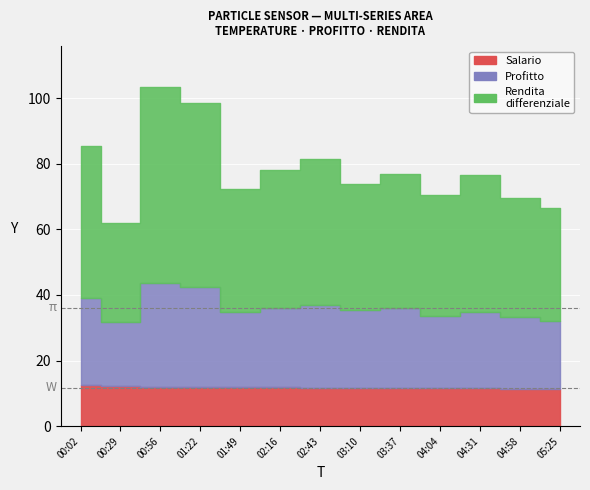

Reading left to right, transcribe all the data shown in this chart.

Salario: 00:02=12.5	00:29=12.2	00:56=12.0	01:22=11.9	01:49=11.8	02:16=11.8	02:43=11.7	03:10=11.6	03:37=11.6	04:04=11.5	04:31=11.5	04:58=11.4	05:25=11.3
Profitto: 00:02=26.7	00:29=19.4	00:56=31.7	01:22=30.5	01:49=23.0	02:16=24.1	02:43=25.3	03:10=23.8	03:37=24.5	04:04=22.1	04:31=23.4	04:58=21.9	05:25=20.8
Rendita differenziale: 00:02=46.2	00:29=30.3	00:56=59.7	01:22=56.2	01:49=37.6	02:16=42.1	02:43=44.4	03:10=38.5	03:37=40.6	04:04=36.8	04:31=41.6	04:58=36.1	05:25=34.5